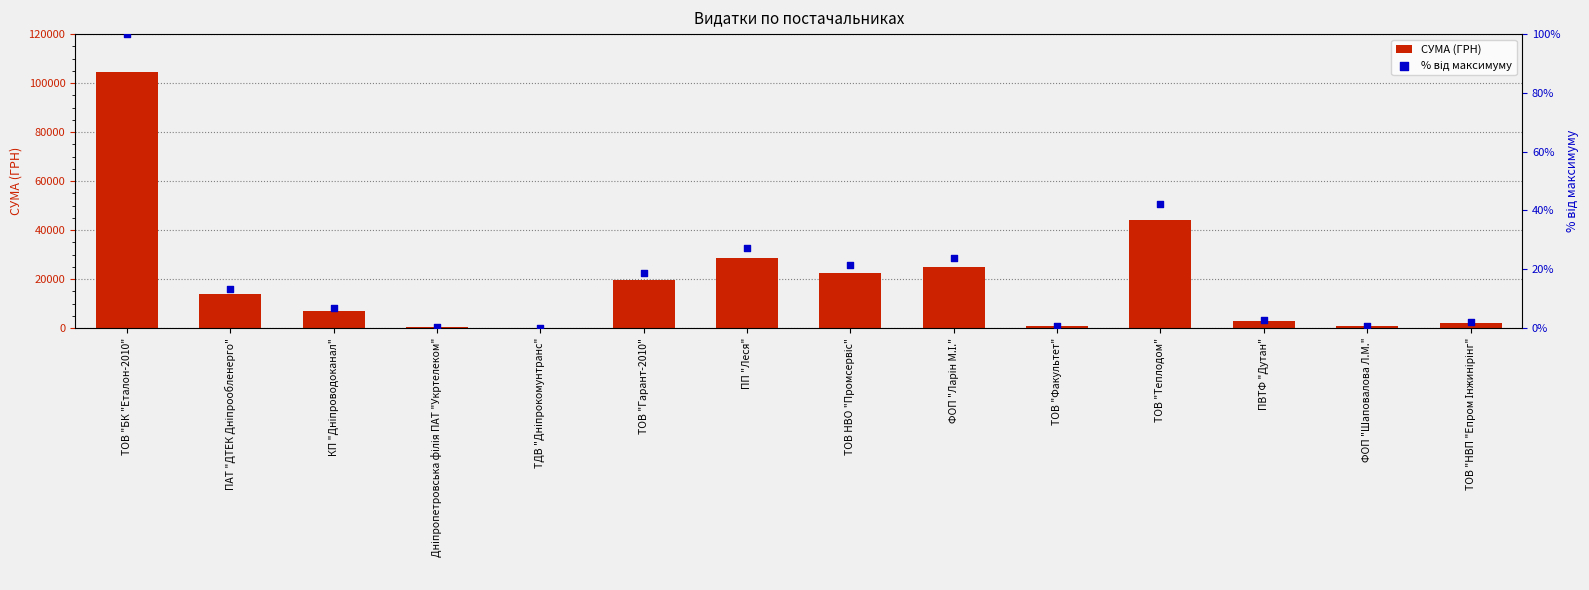

Which series contains the lowest Y value?

% від максимуму